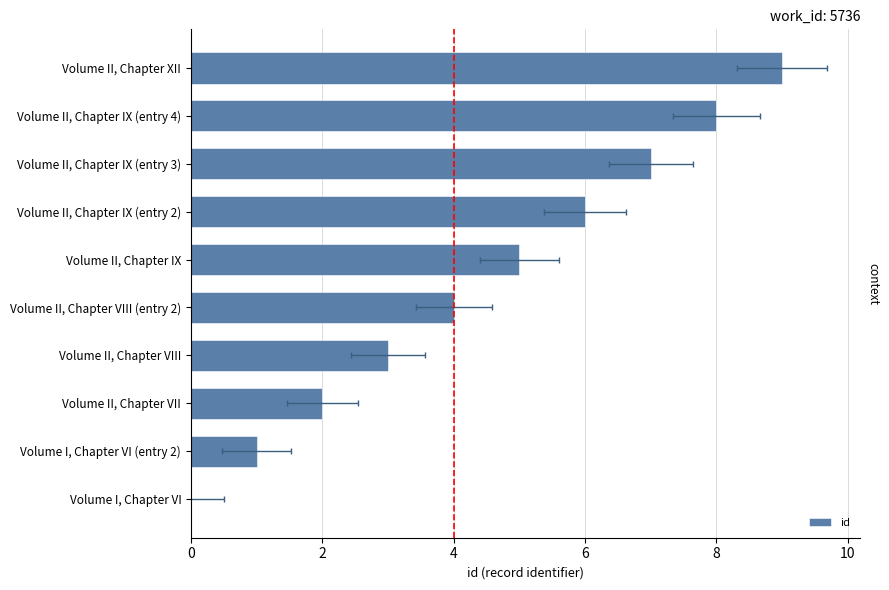

Reading left to right, extract all data points from this chart.

0	1	2	3	4	5	6	7	8	9